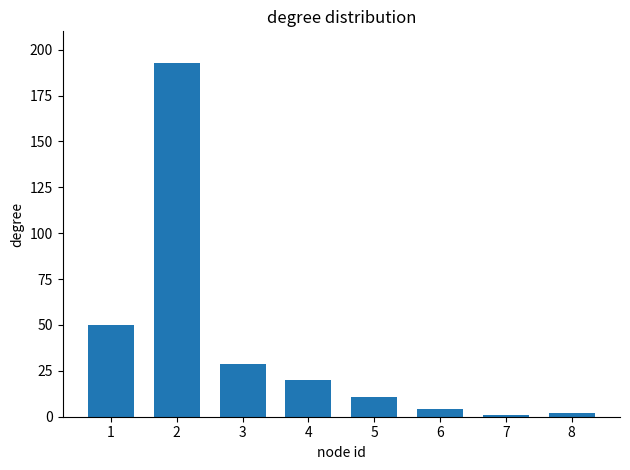

At which label does the data first exceed 20?

1